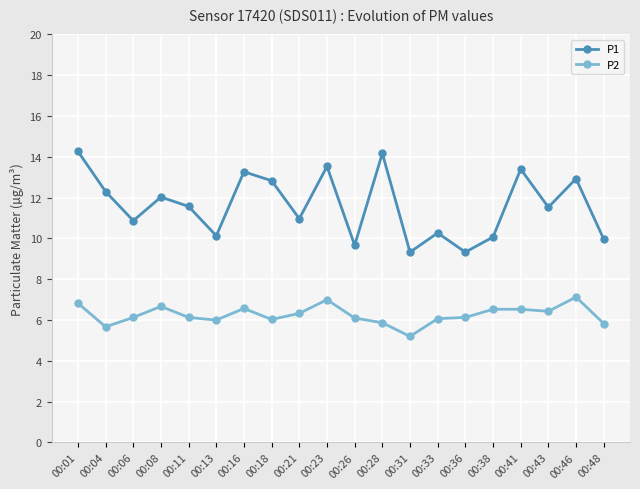

What is the minimum value for P2?

5.2